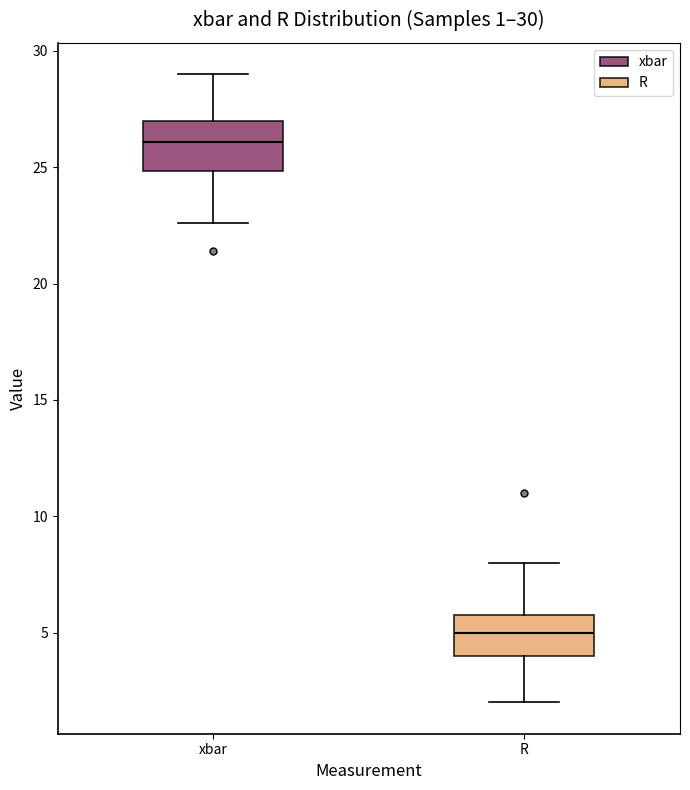

Which box's median line is the highest?

xbar